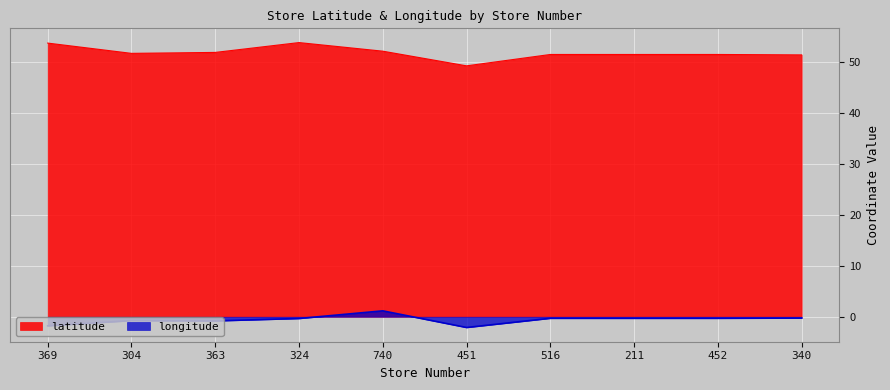

What is the sum of the longitude values at 369 and 363?

-2.6